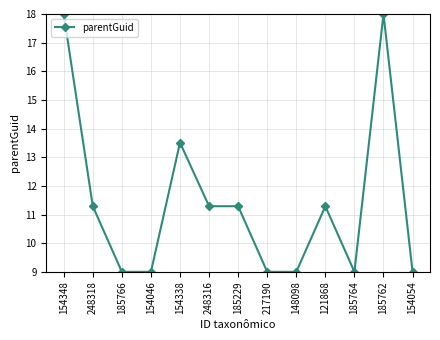

What is the smallest value displayed?

9.0